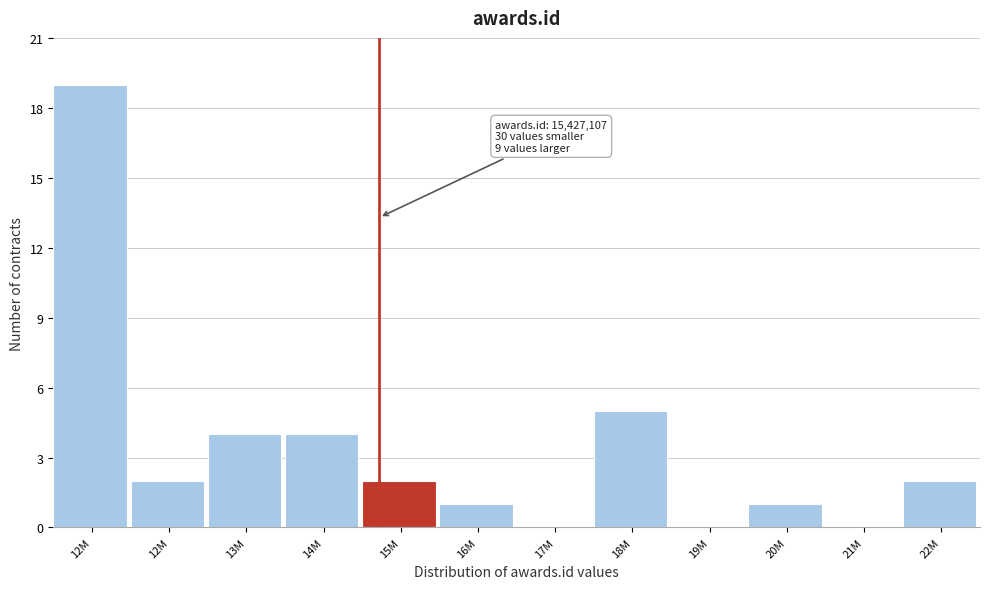

Count the number of categories in the chart.

12